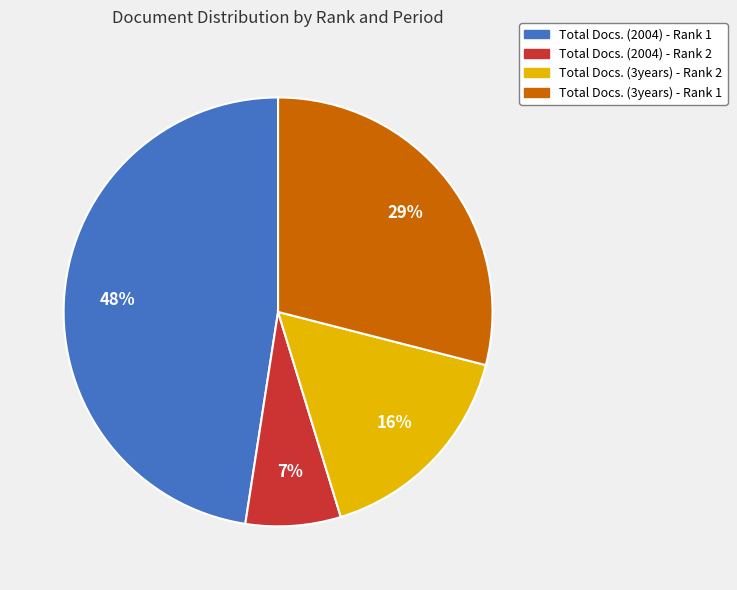

Does Total Docs. (3years) - Rank 2 represent more than half of the total?

No